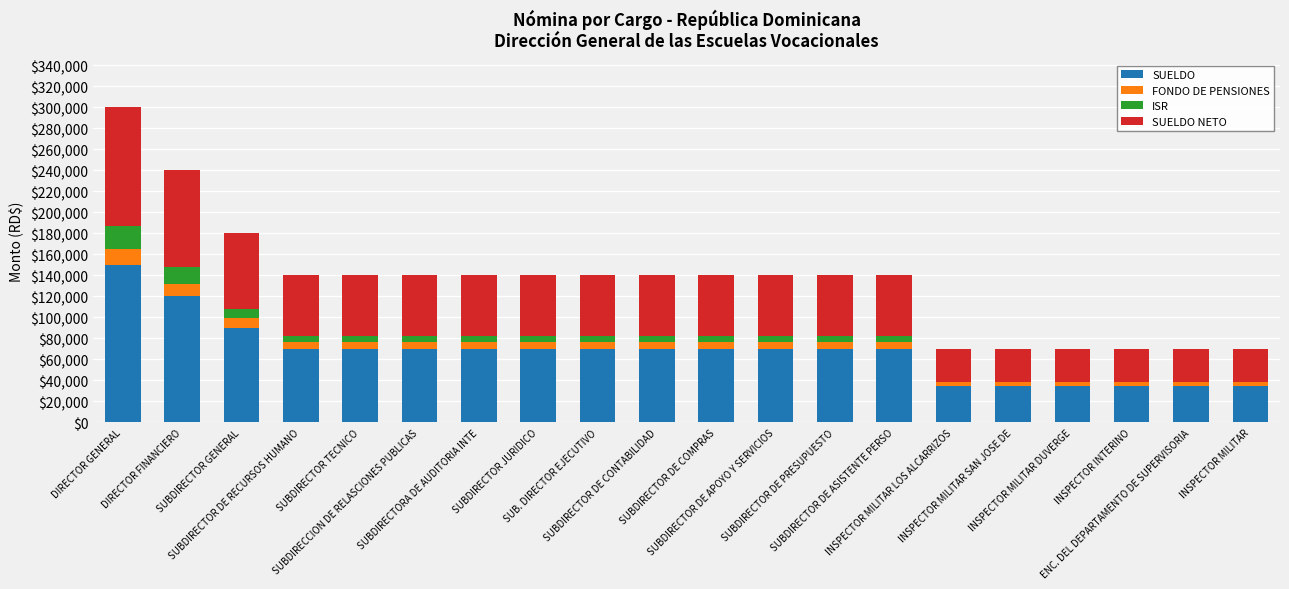

What is the maximum value for SUELDO?

150000.0